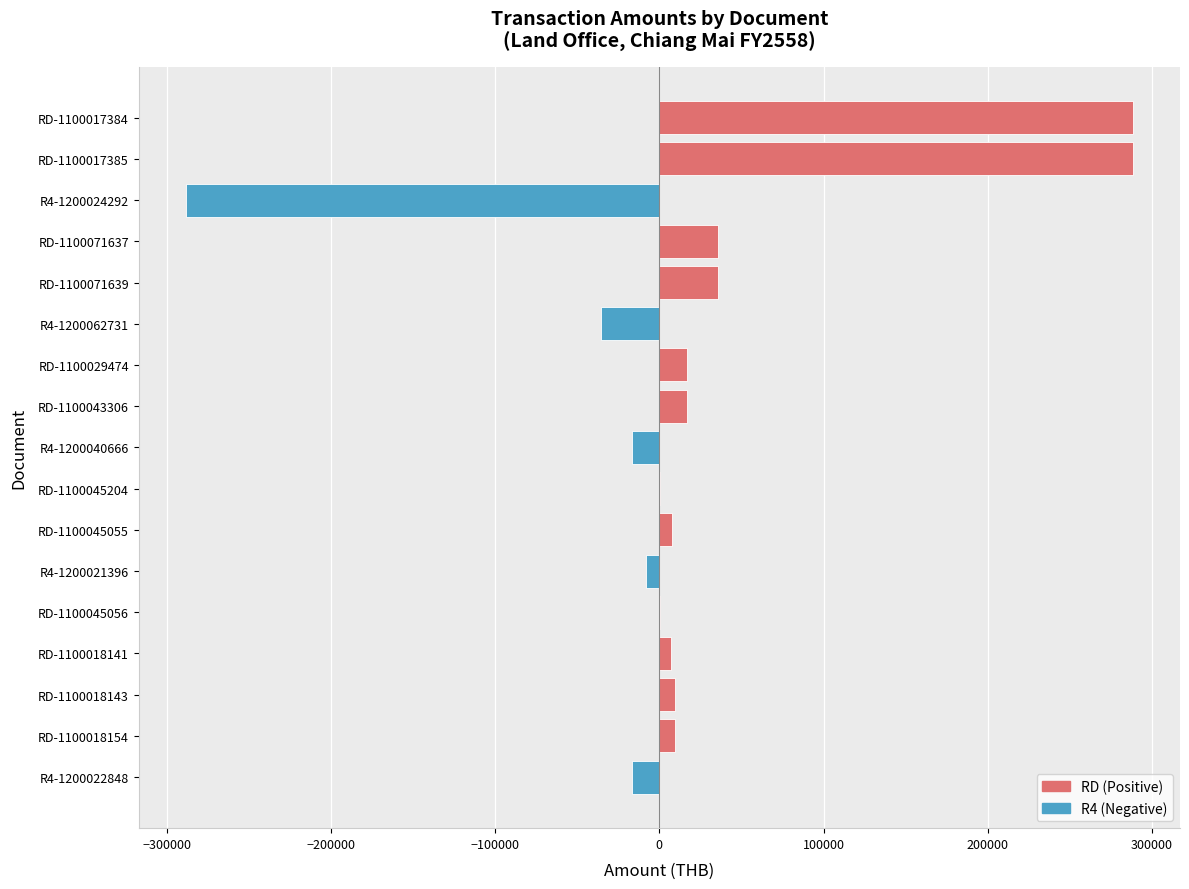

Are the bars grouped side by side (vs. stacked)?

No